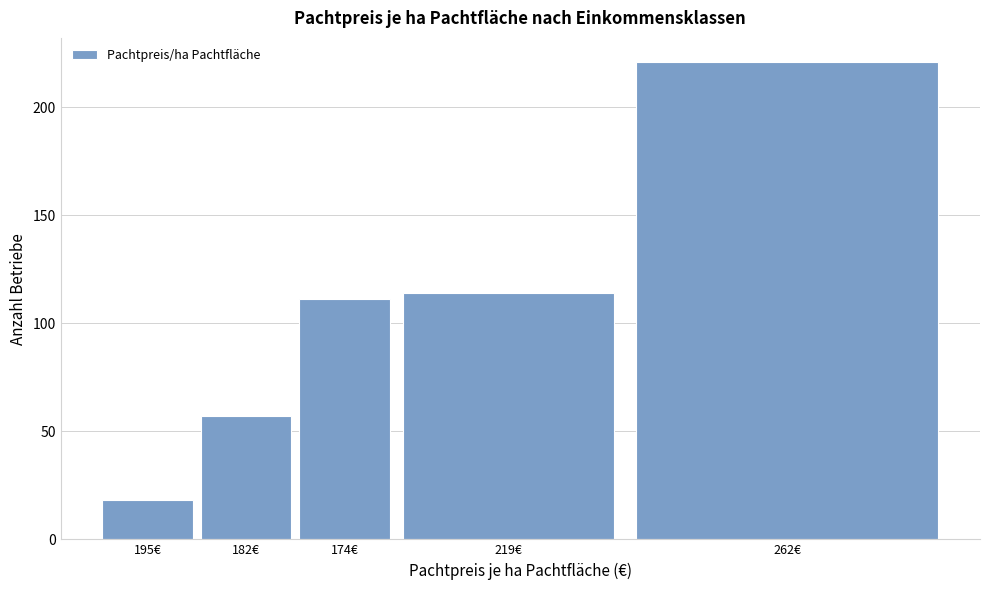

Reading left to right, what are all the values shown in this chart?

195€=18	182€=57	174€=111	219€=114	262€=221